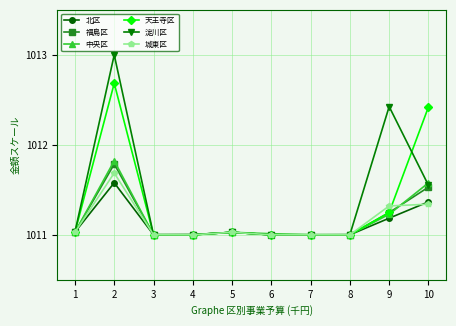

At which category does 中央区 reach its first local peak?

2